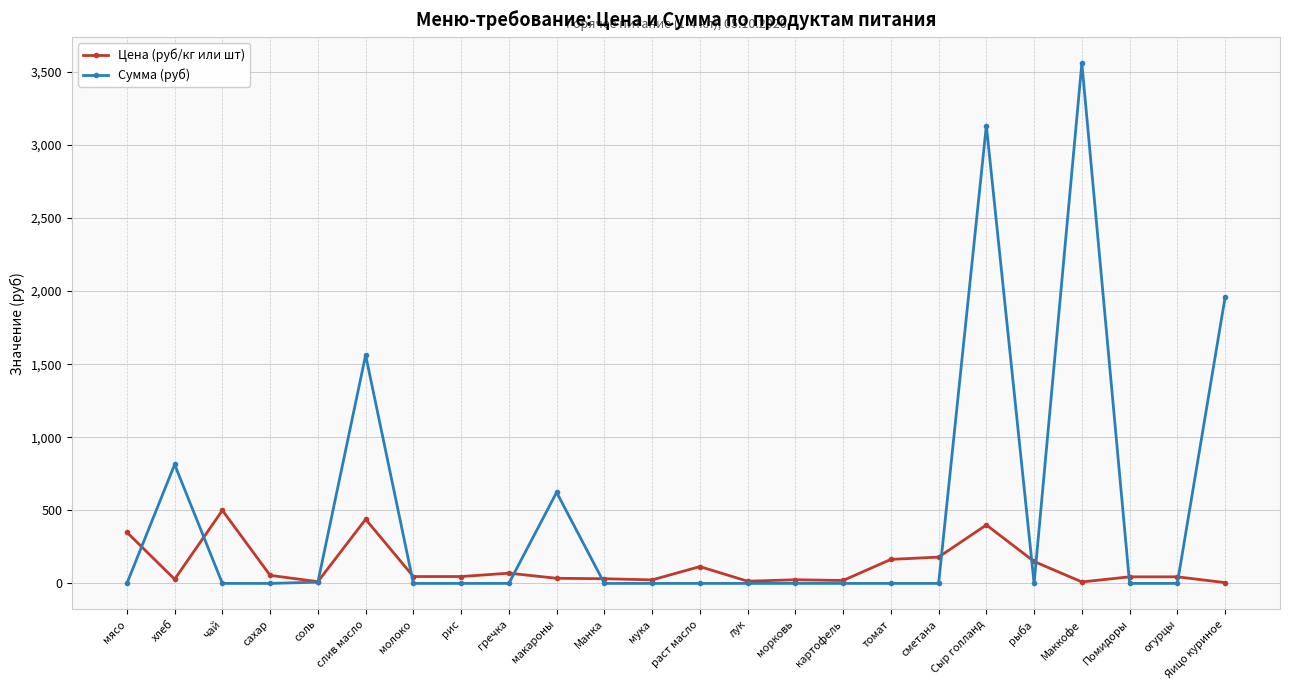

True or false: Сумма (руб) and Цена (руб/кг или шт) cross at least once.

True